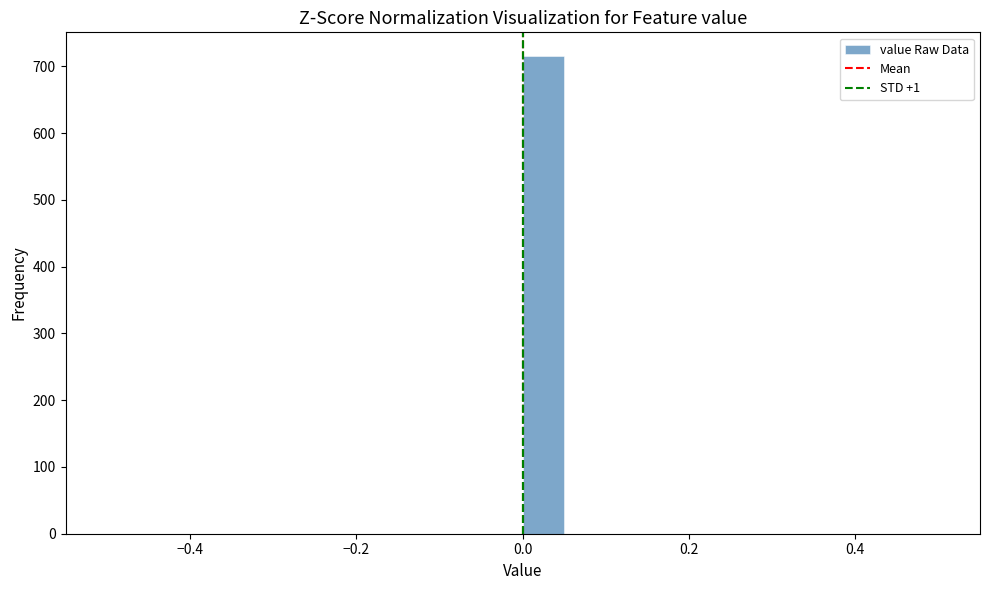

Around what value on the x-axis is the tallest bar? Give the approximate position of its centre, as read against the axis.

0.02